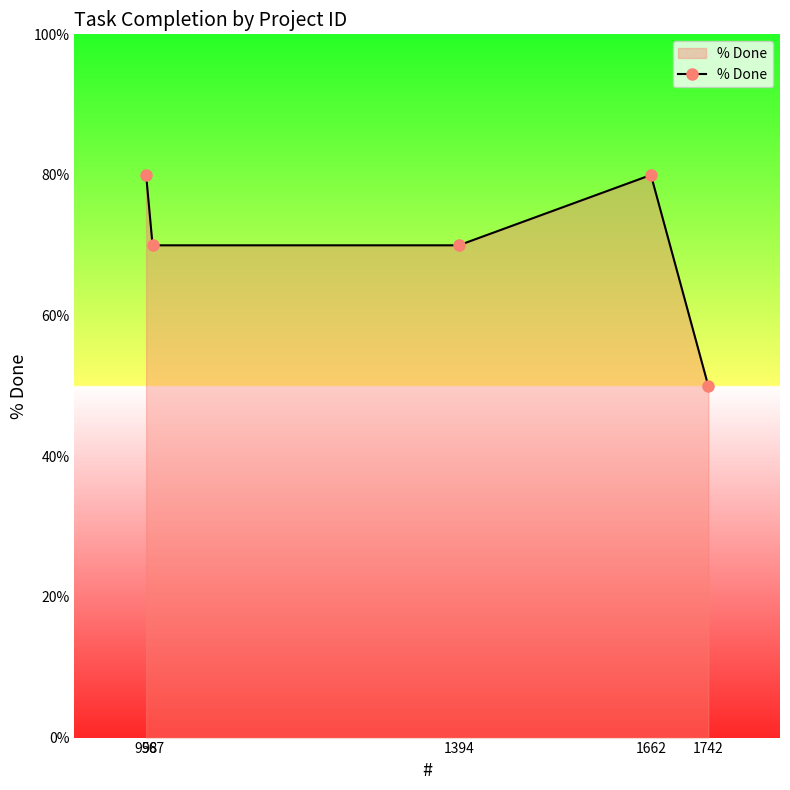

Reading right to left, transcribe all the data shown in this chart.

1742=50	1662=80	1394=70	967=70	958=80